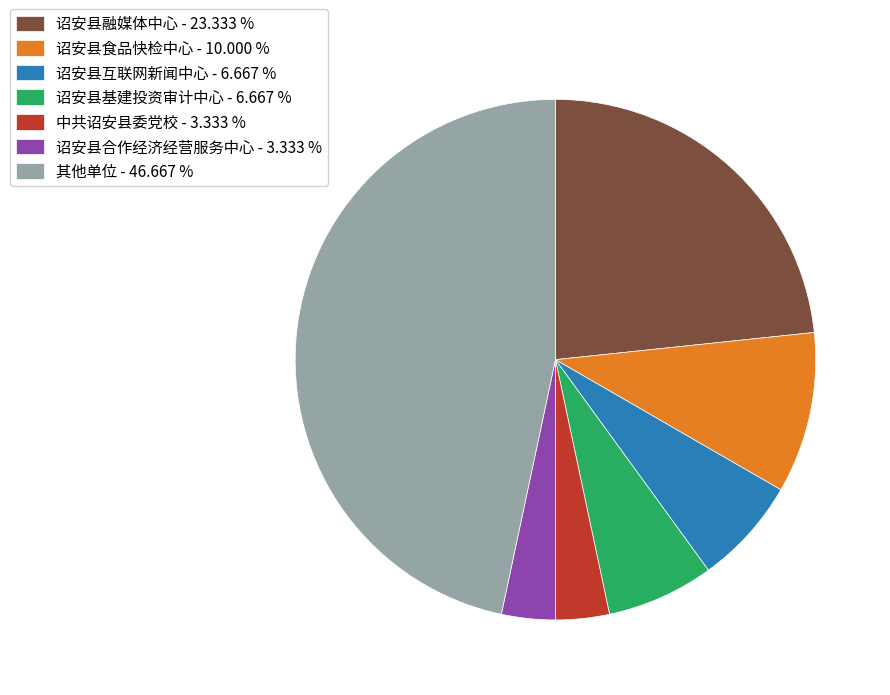

Is 中共诏安县委党校 - 3.333 % the majority of the pie?

No